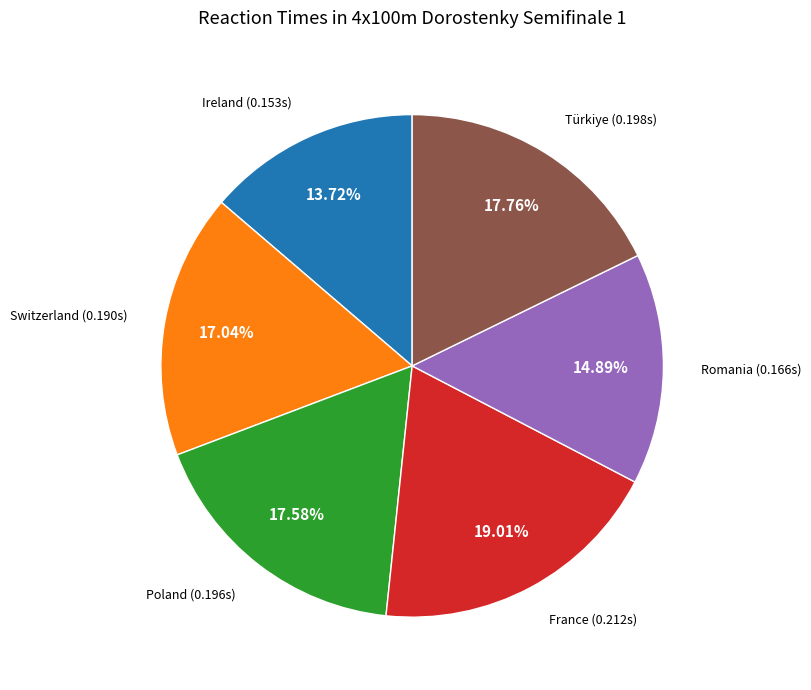

Is there a majority slice in this chart?

No